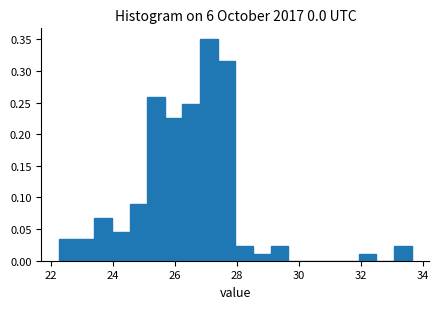

Read against the x-axis, roughly where is the centre of the tallest bar?

27.0